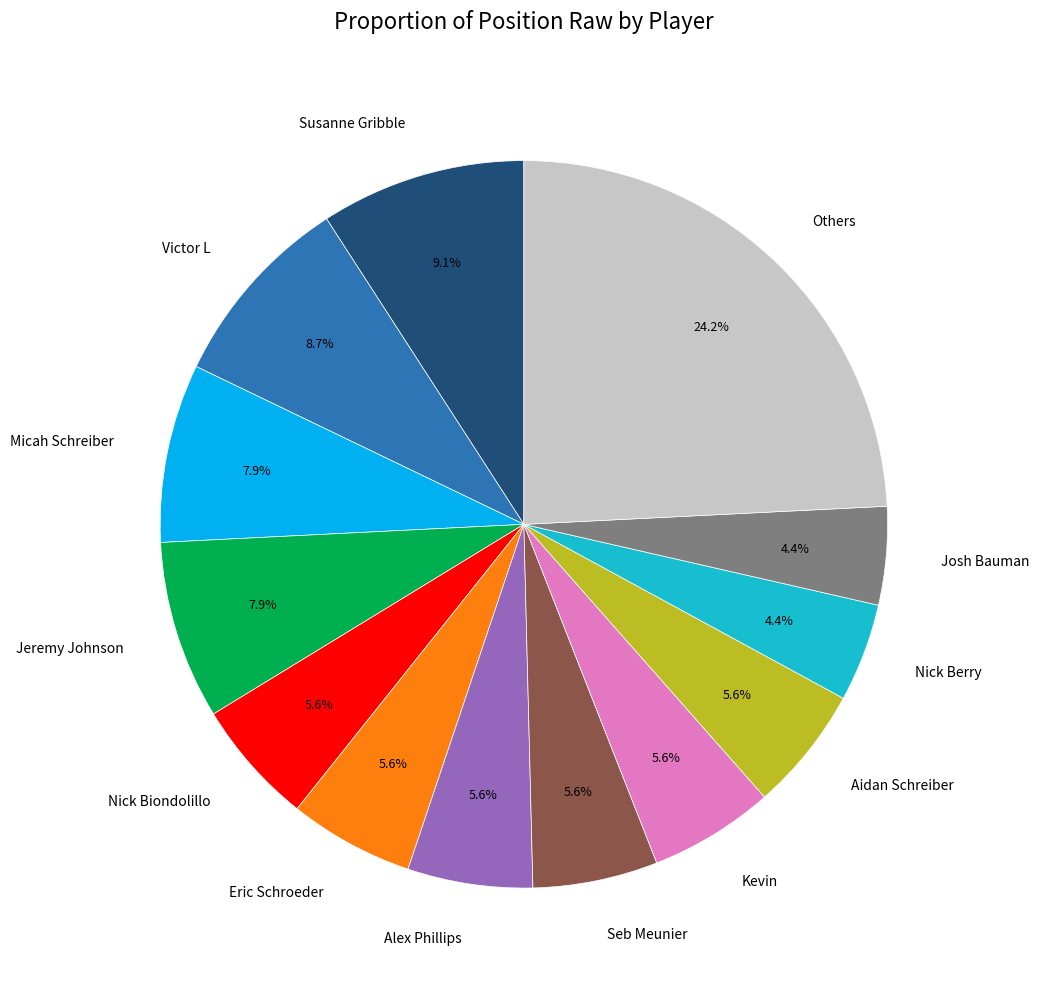

Which slice is the largest?

Others